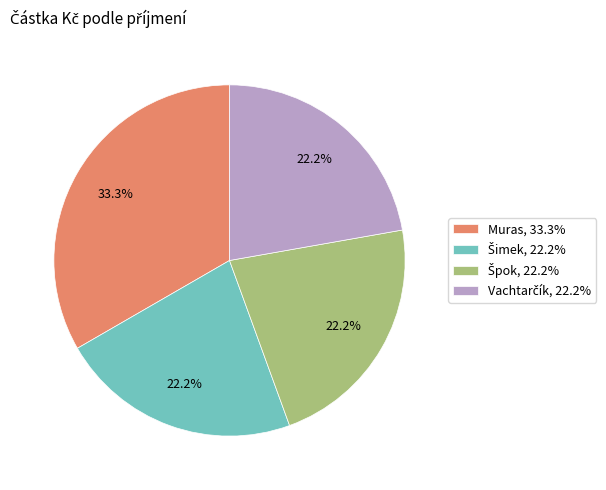

True or false: Muras accounts for 33% of the total.

True